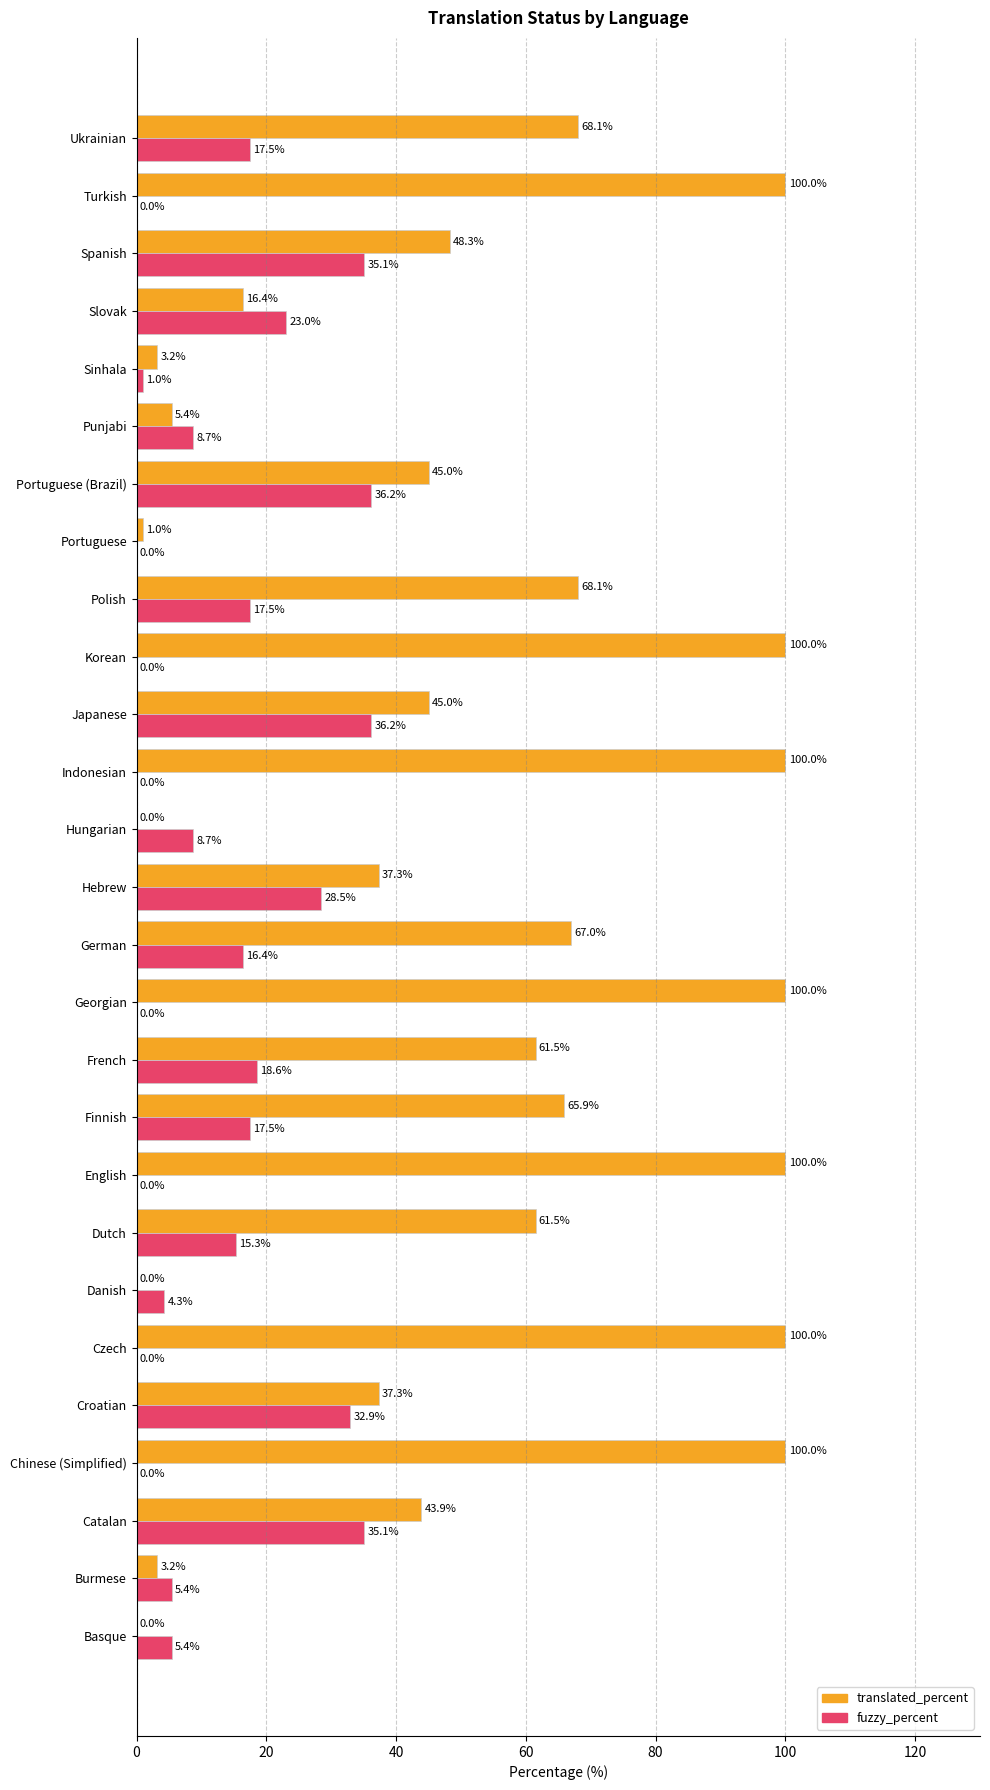

Is the value of translated_percent at Korean greater than the value of fuzzy_percent at French?

Yes